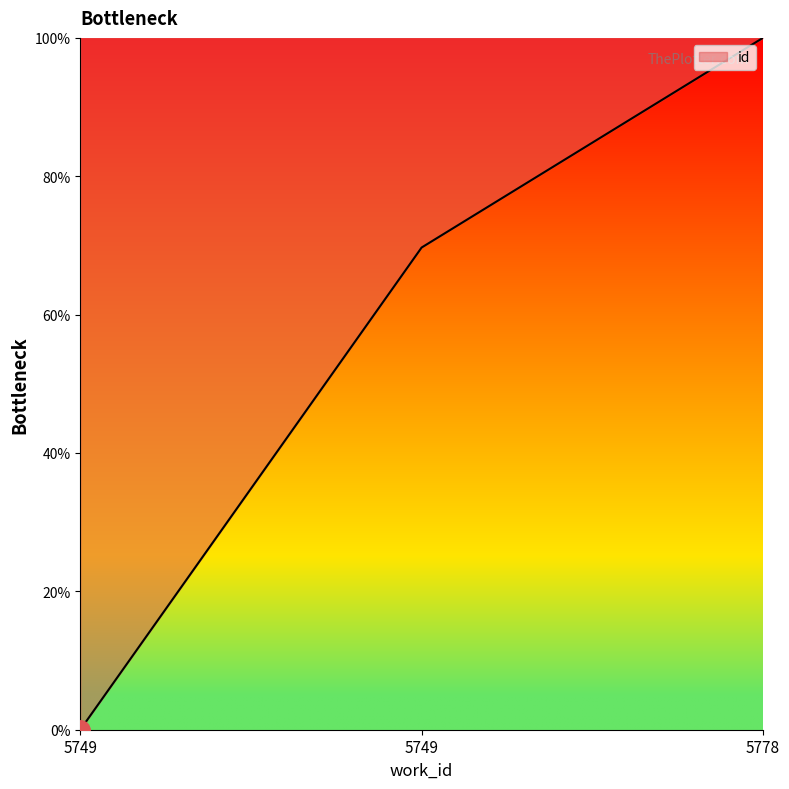

Where is the data nearest to the value 50?

5749